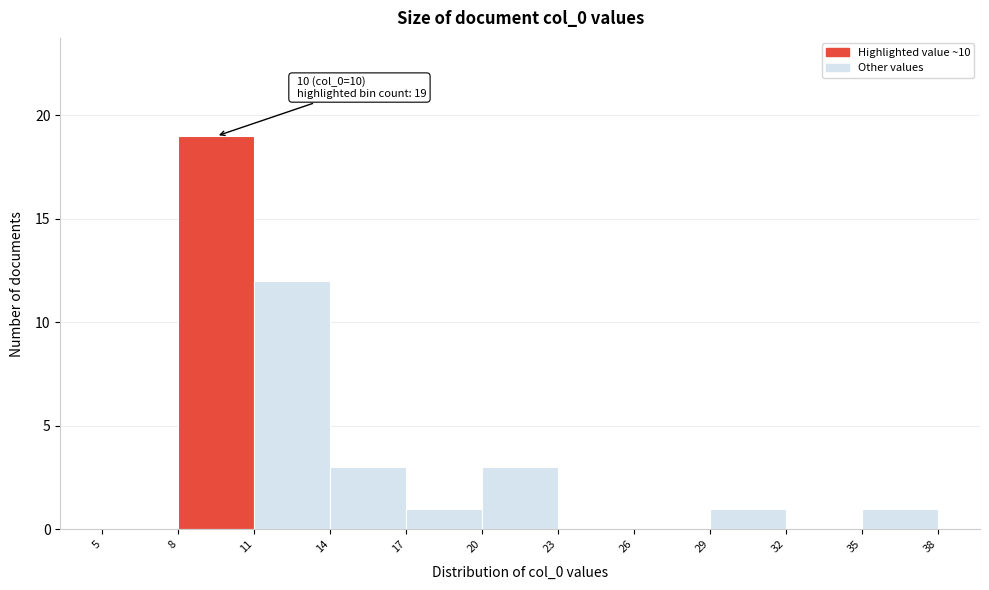

Which range on the x-axis has the tallest bar?

8 to 11